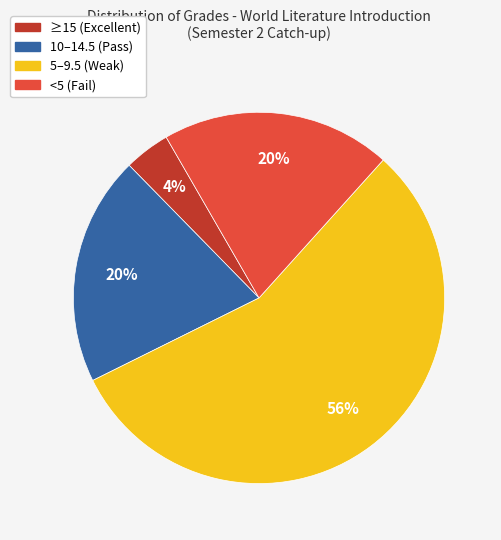

Count the number of slices in the pie.

4